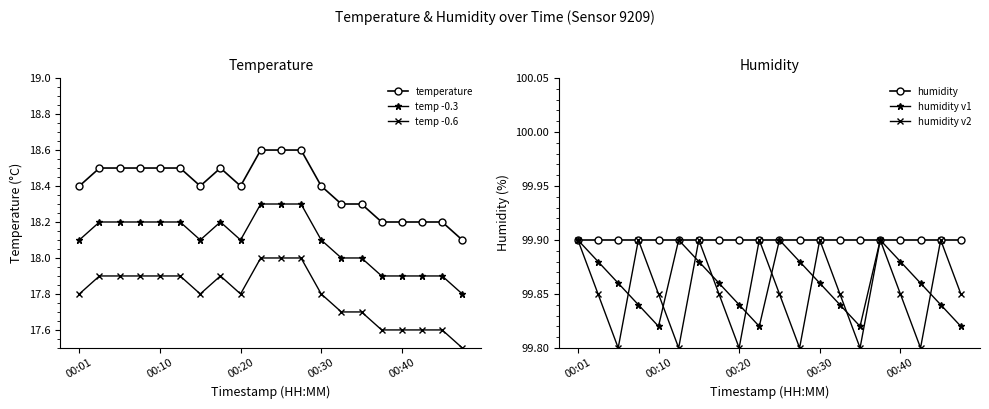

What is the maximum value shown in the chart?

99.9